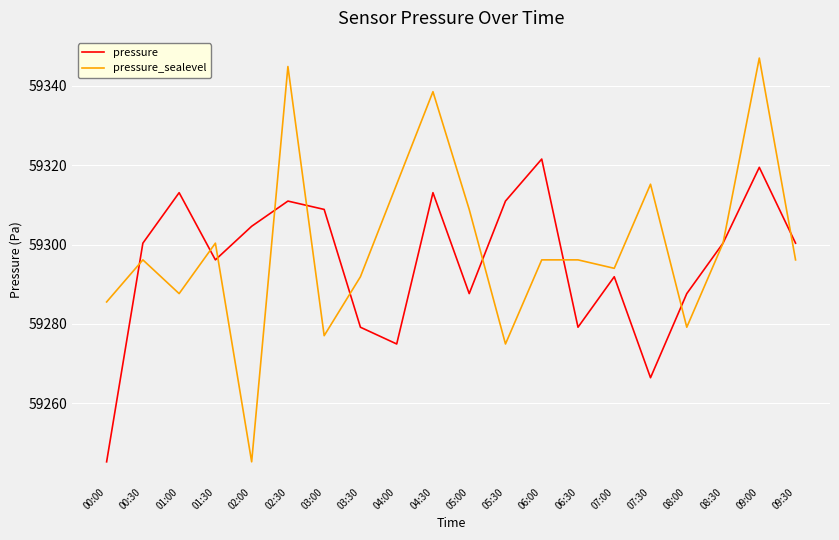

What is the maximum value for pressure?

59321.5